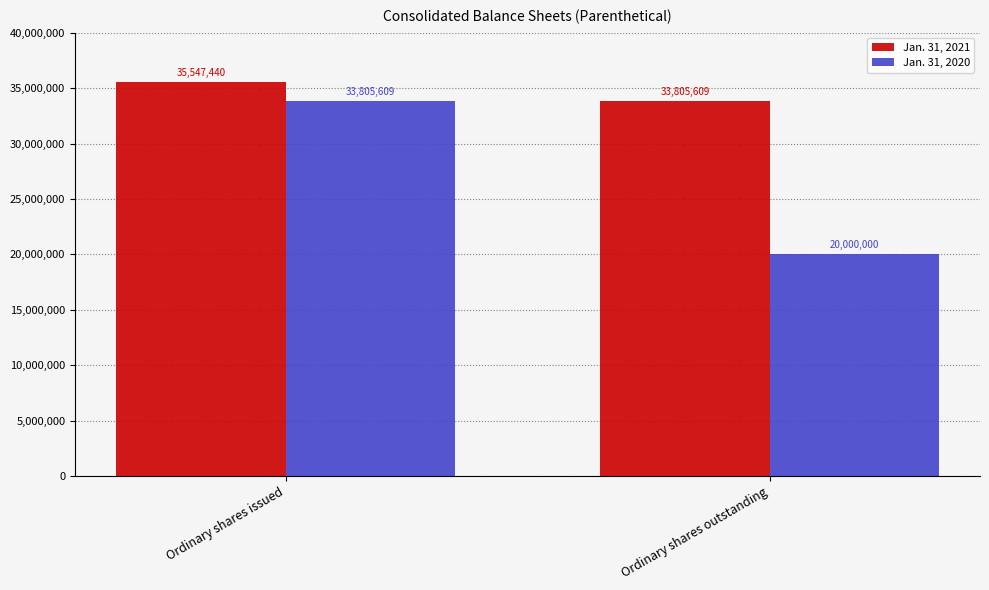

What is the difference between the maximum and minimum values in the Jan. 31, 2020 series?

13805609